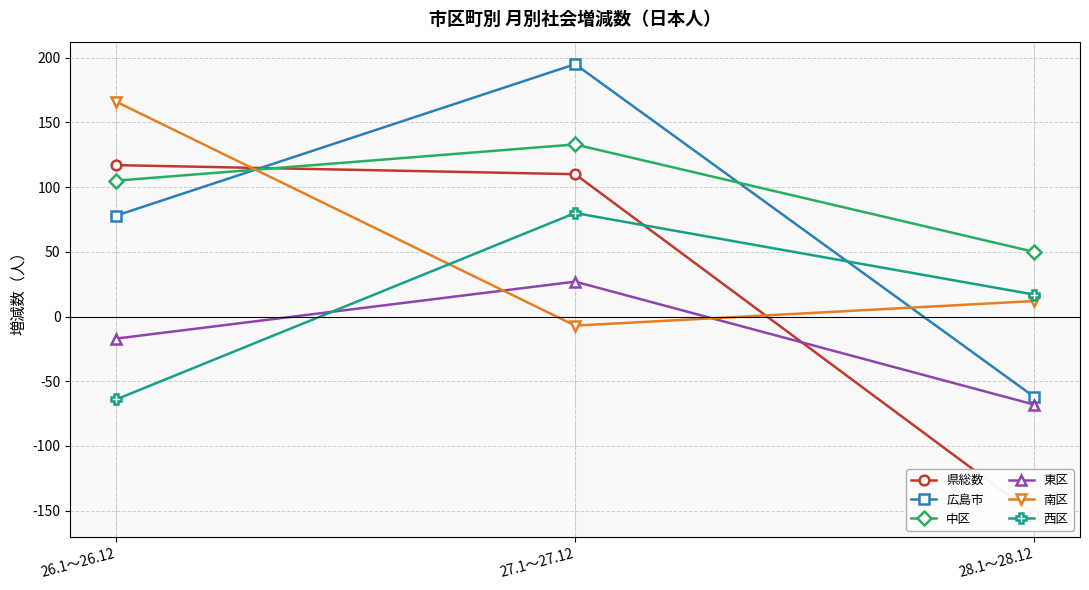

How many lines are shown in the chart?

6